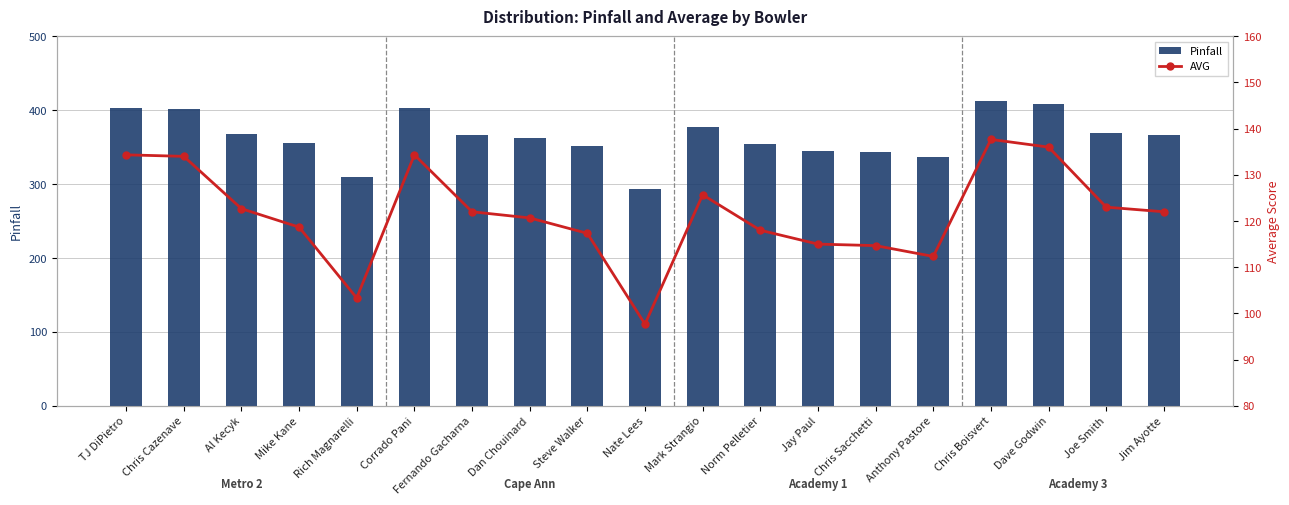

What is the difference between the maximum and minimum values in the AVG series?

40.0